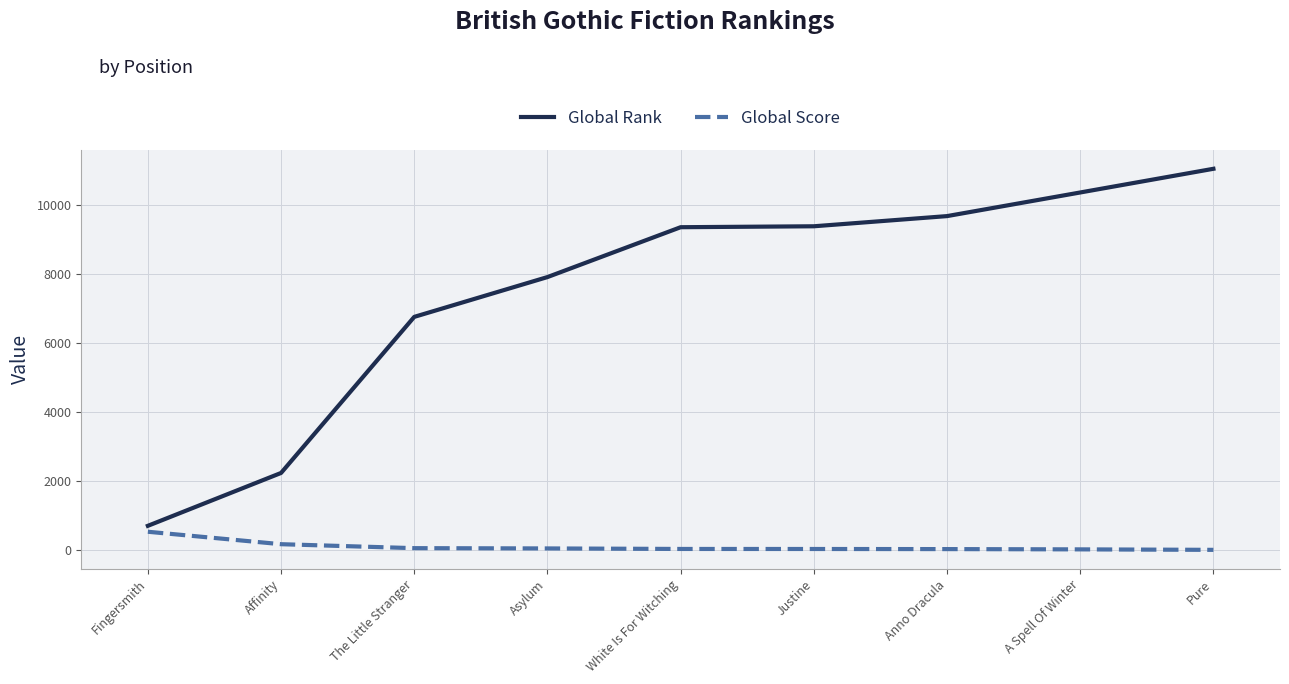

Which category has the highest value in the Global Rank series?

Pure